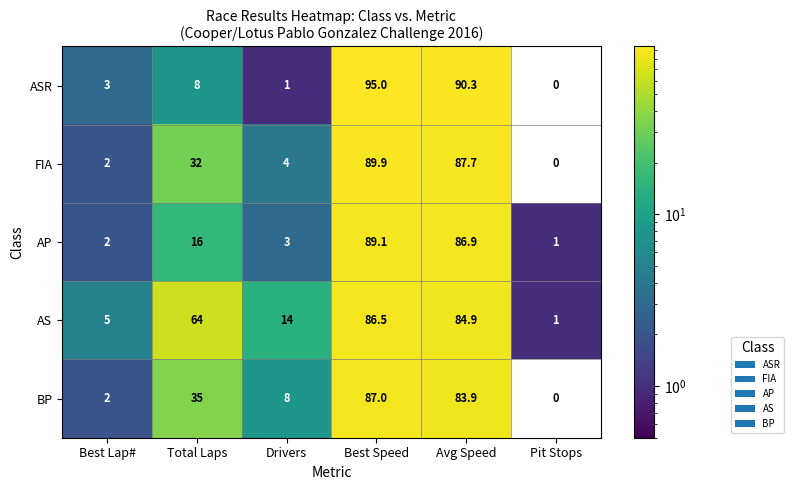

How many values in FIA are above zero?

5